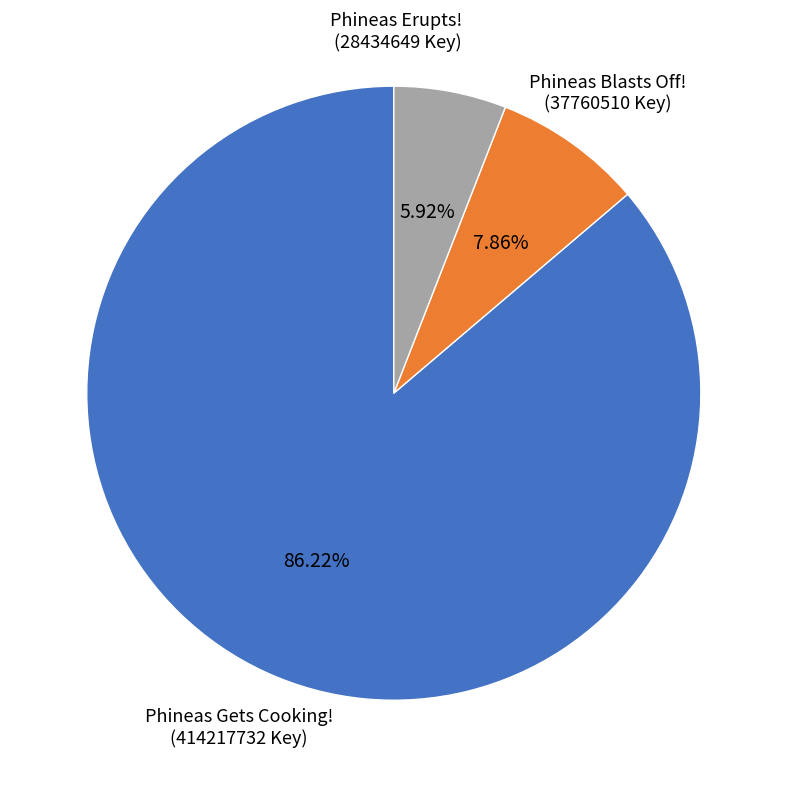

To the nearest percent, what is the average slice percentage?

33%